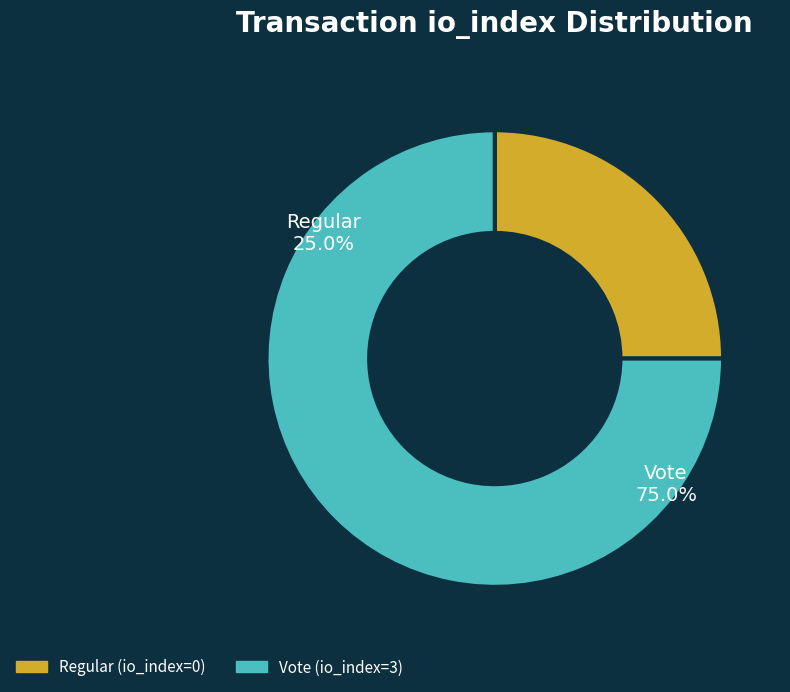

Which slice is the largest?

tx_type: Vote (io_index=3)